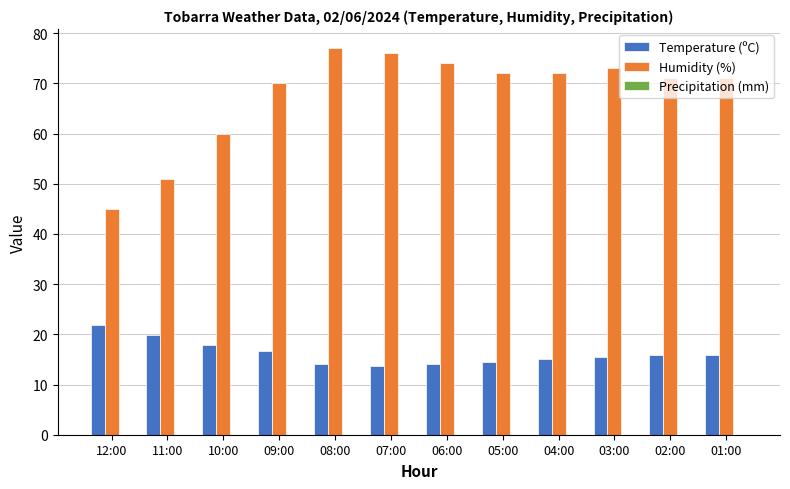

What is the difference between the Humidity (%) values at 11:00 and 04:00?

21.0